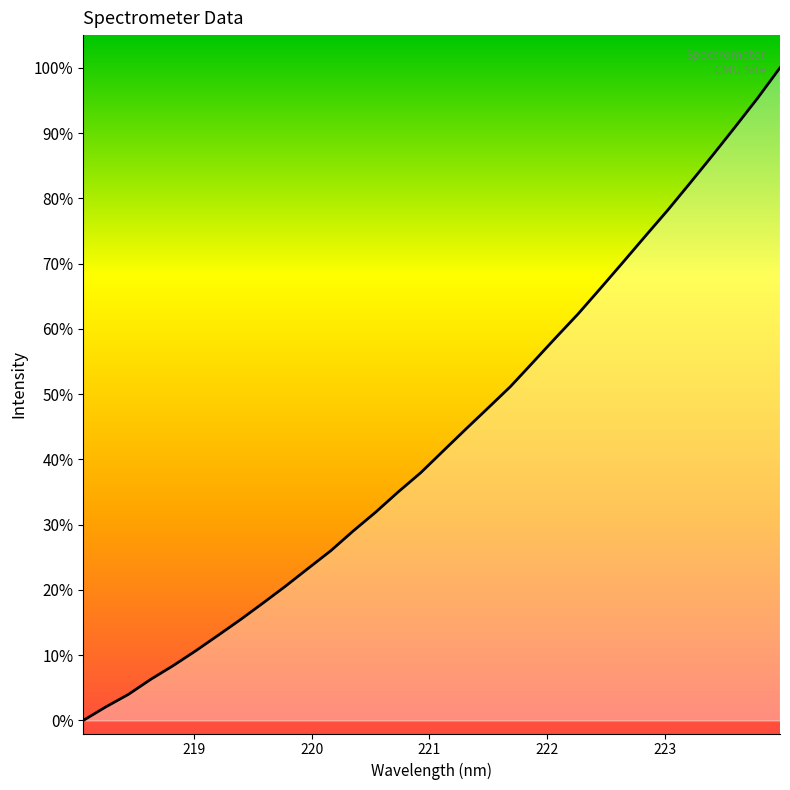

Does the chart display data point markers on the line(s)?

No